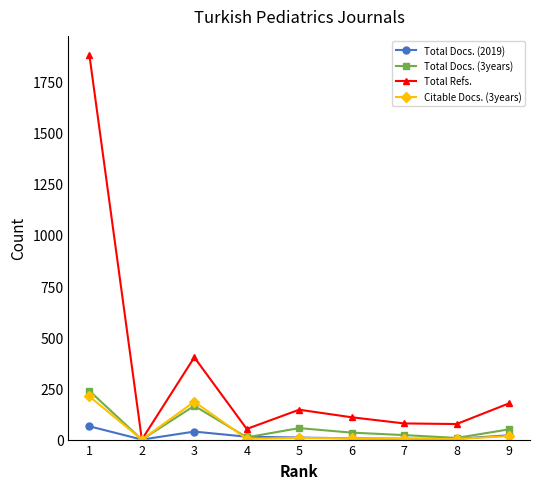

How many values in the Total Docs. (3years) series are below 34?

4